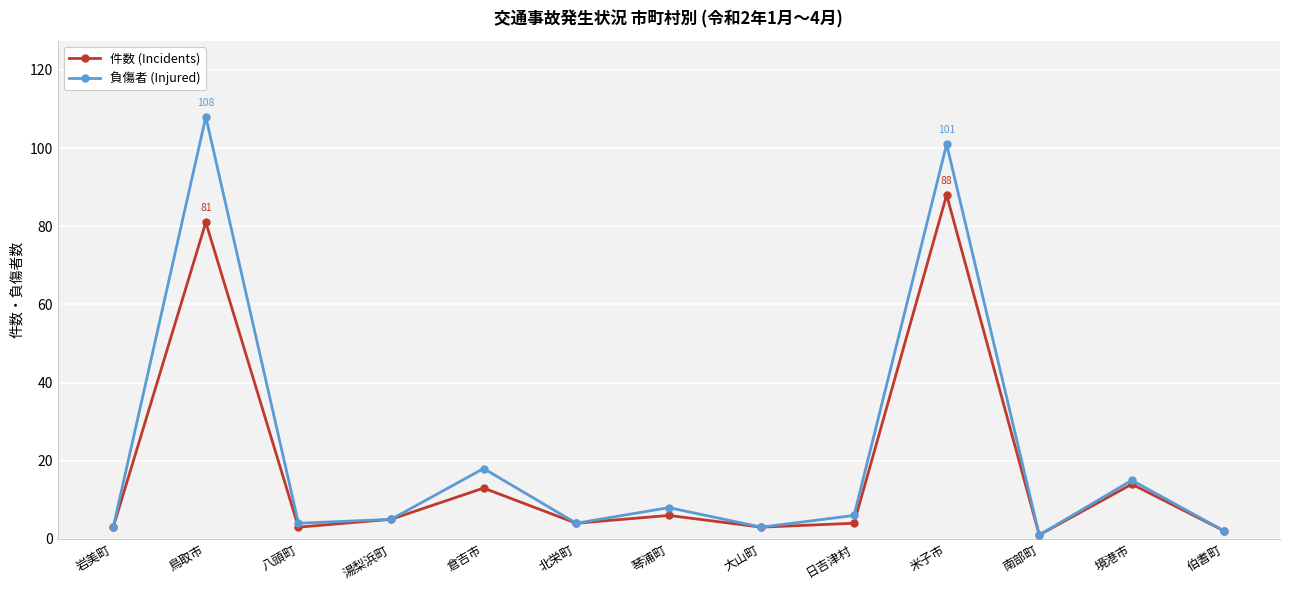

How many lines are shown in the chart?

2